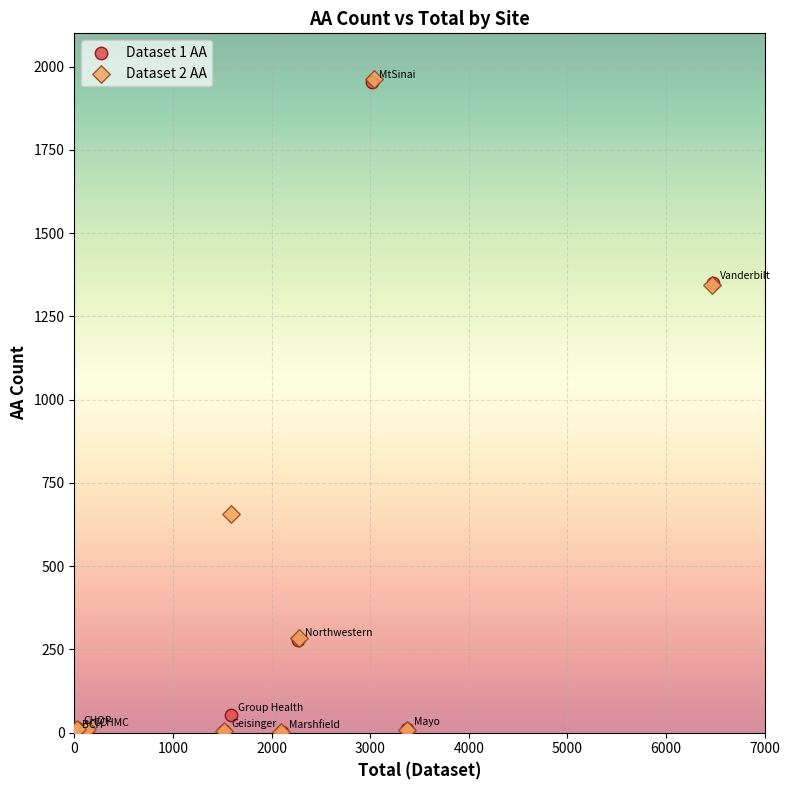

Which series has the largest Y range (max minus min)?

Dataset 2 AA